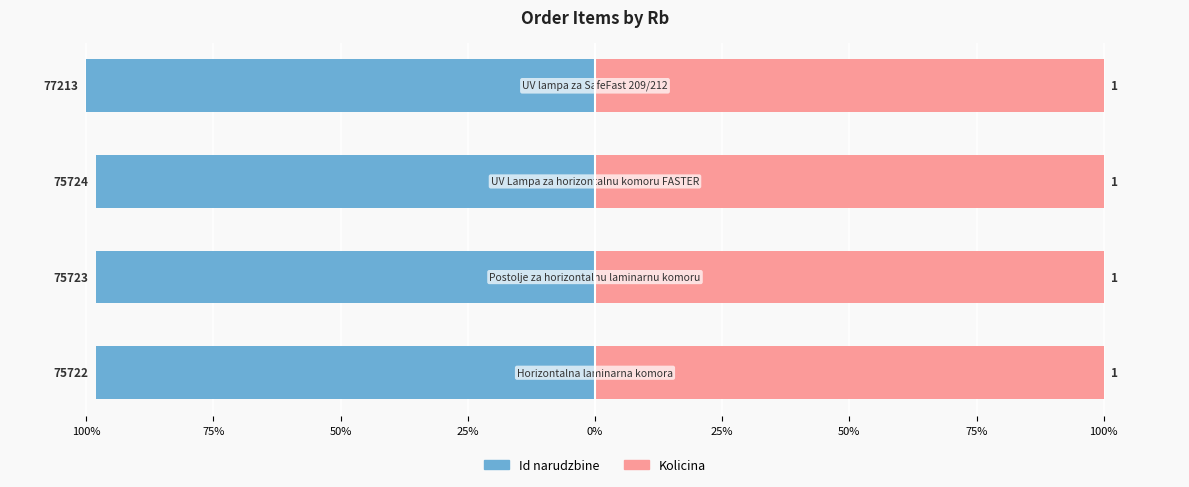

Which has a higher value, 75% or 25%?

75%